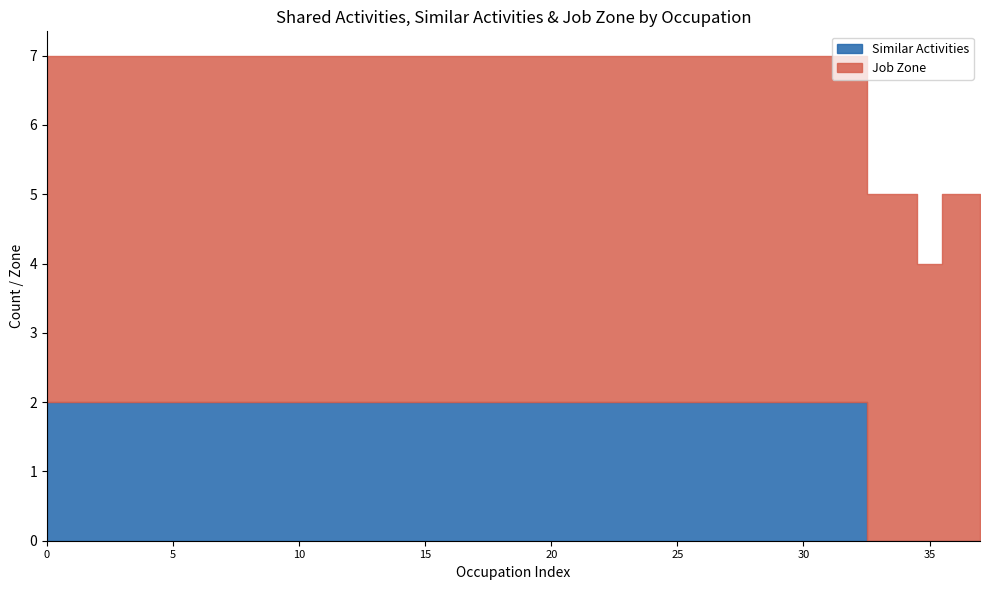

True or false: Job Zone and Similar Activities intersect in this chart.

False